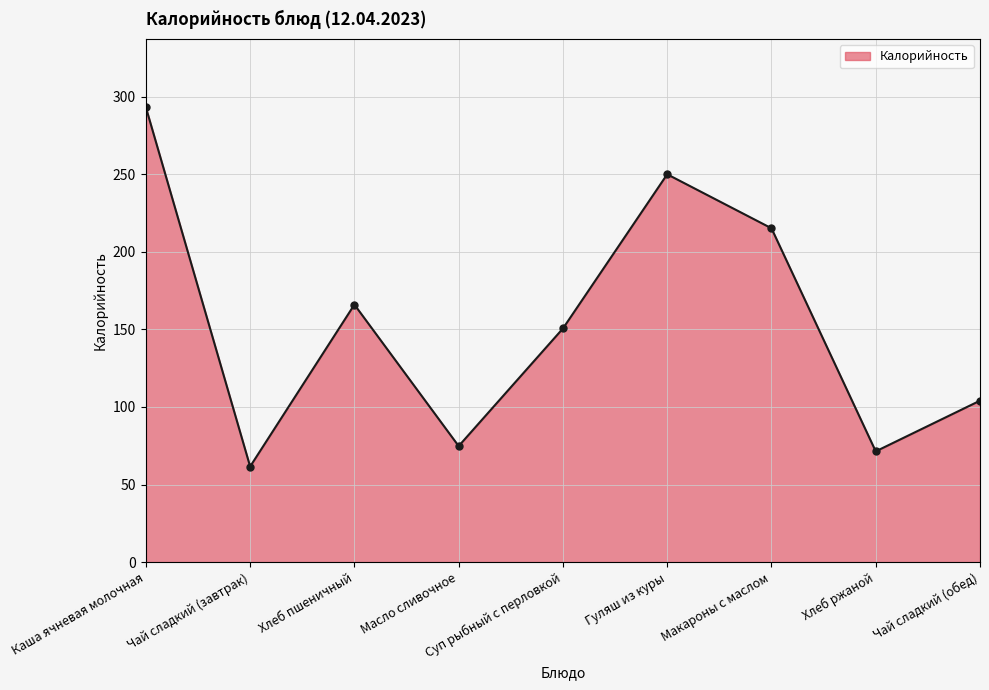

What is the sum of all values?

1386.9